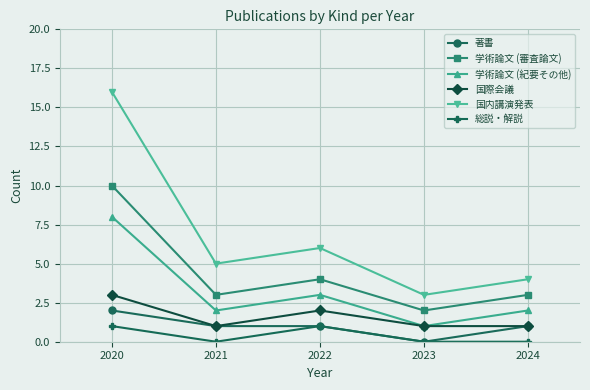

At which category is the sum across all series the highest?

2020